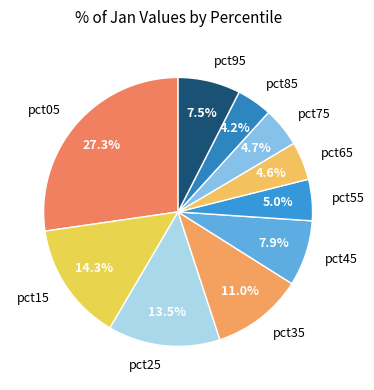

Count the number of slices in the pie.

10